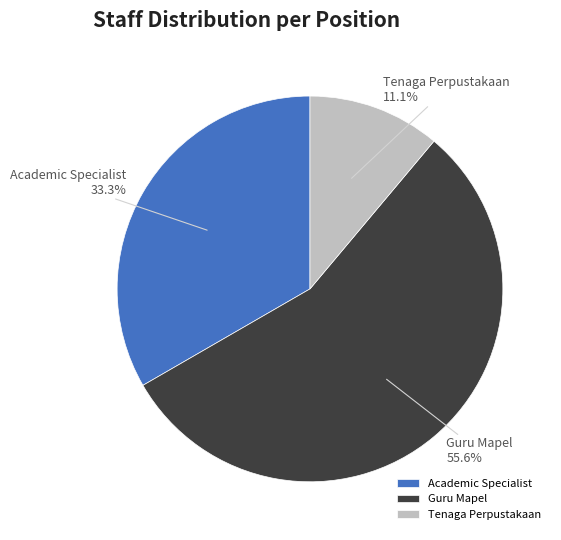

What percentage do Guru Mapel and Tenaga Perpustakaan together represent?

66.7%